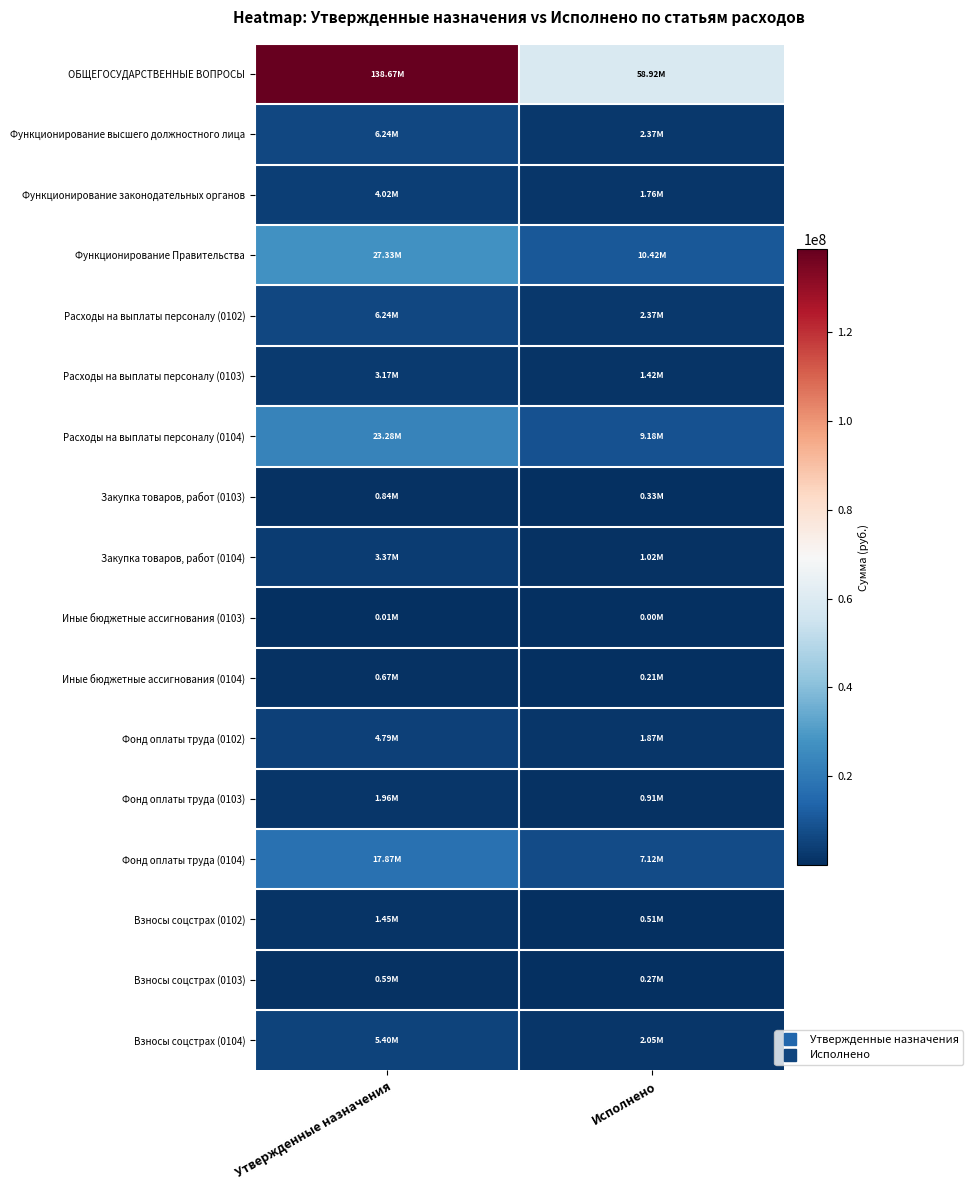

Which series changed the most between Утвержденные назначения and Исполнено?

ОБЩЕГОСУДАРСТВЕННЫЕ ВОПРОСЫ